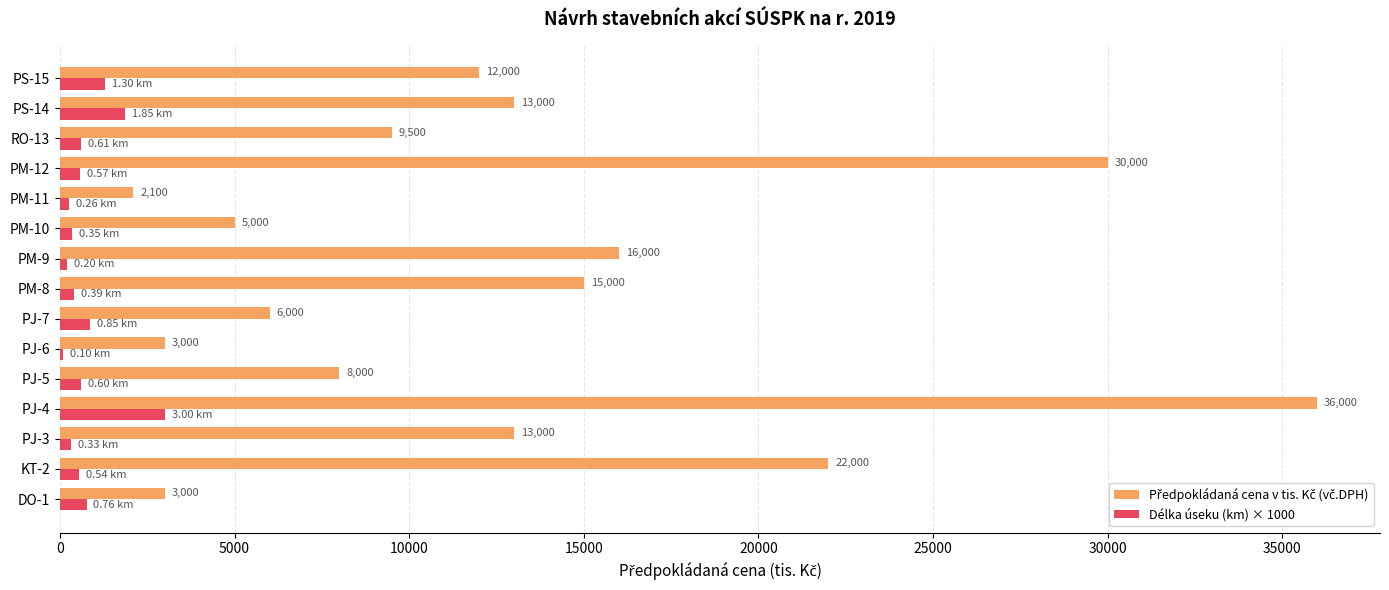

At which category is the sum across all series the highest?

PJ-4